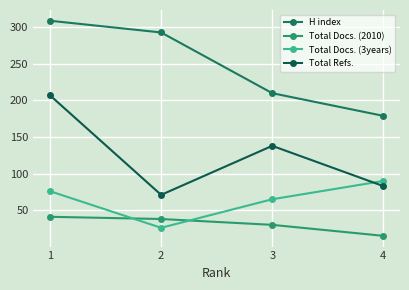

Reading left to right, what are all the values shown in this chart?

H index: 1=309	2=293	3=210	4=179
Total Docs. (2010): 1=41	2=38	3=30	4=15
Total Docs. (3years): 1=76	2=26	3=65	4=90
Total Refs.: 1=207	2=71	3=138	4=83